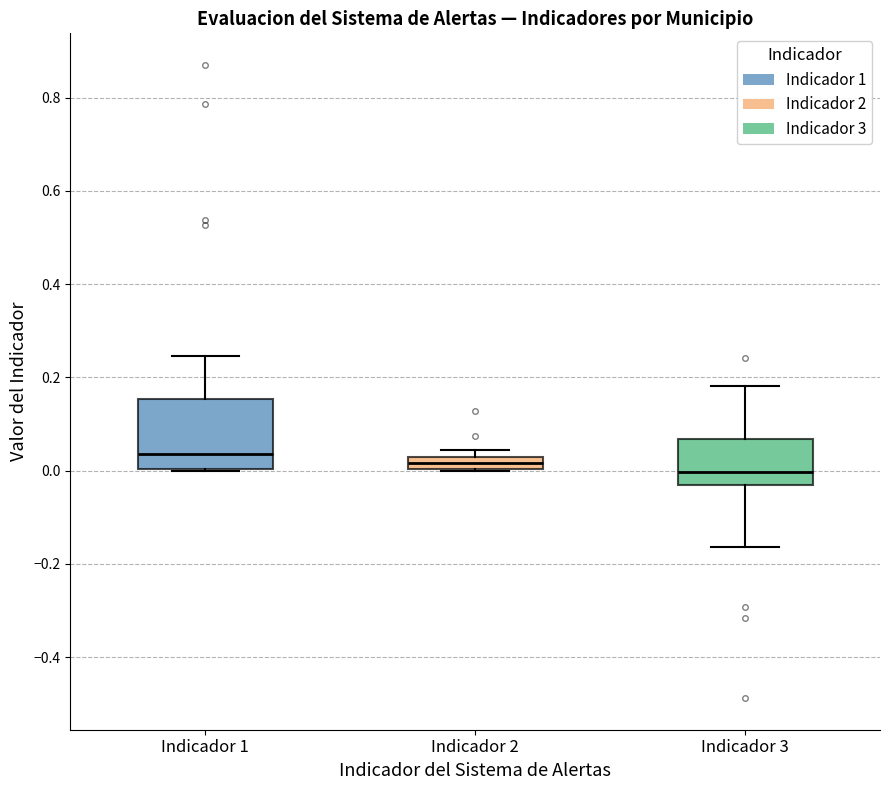

Where is the lower edge of the box for Indicador 1 on the y-axis? The values are not printed on the chart, so give them approximately, as read against the axis.

0.00